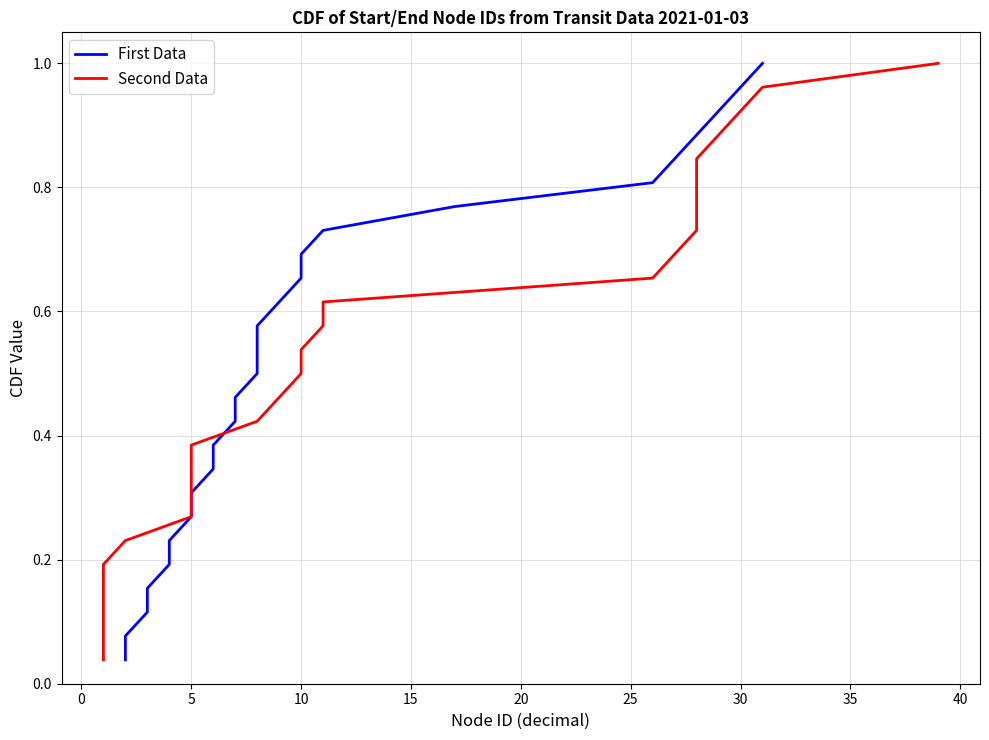

True or false: First Data has more than 1 points higher than both neighbors.

False